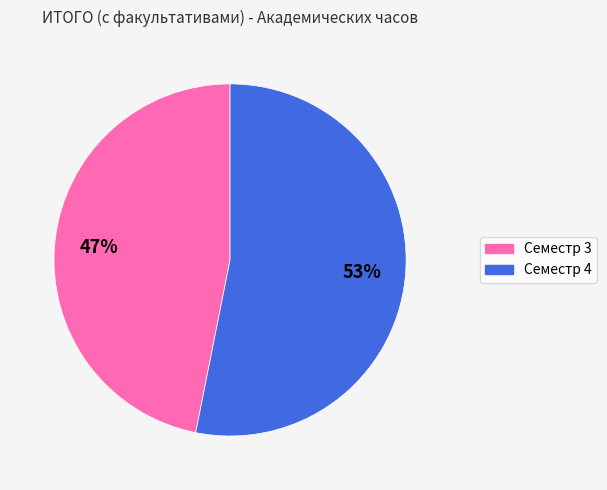

How many segments does this pie chart have?

2